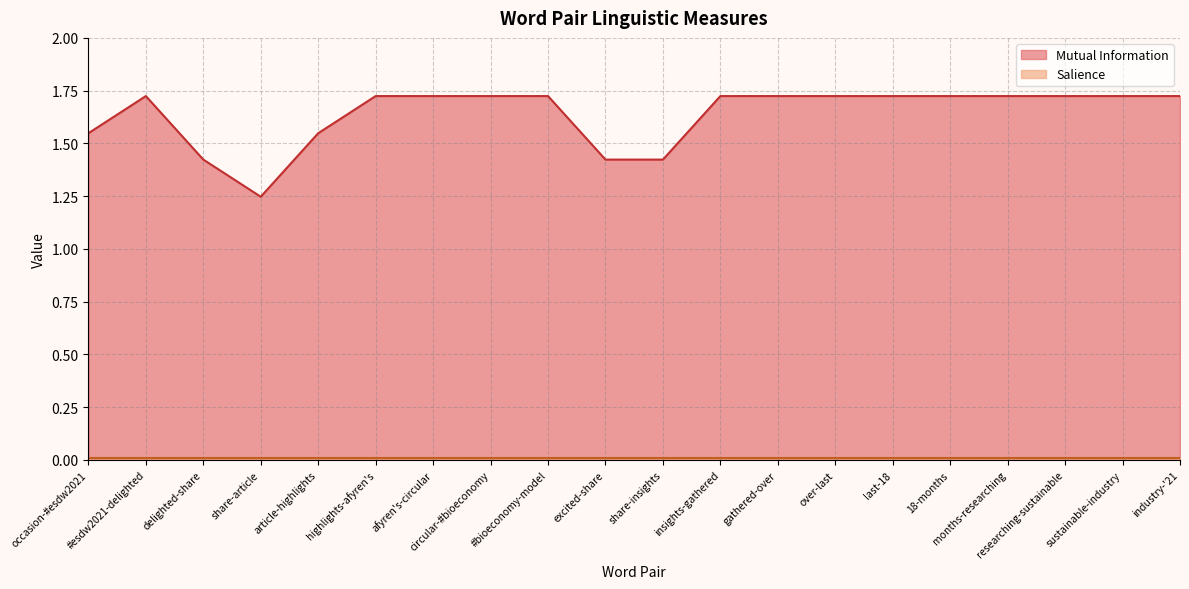

What is the difference between the values at article-highlights and months-researching?

0.2